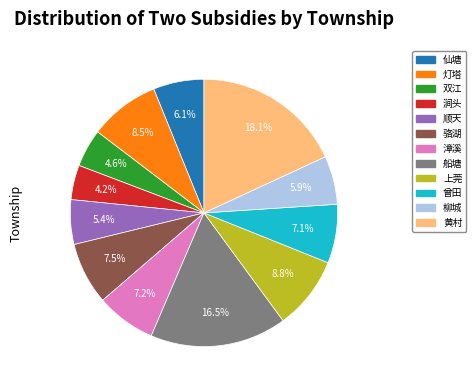

Which has a higher value, 双江 or 黄村?

黄村